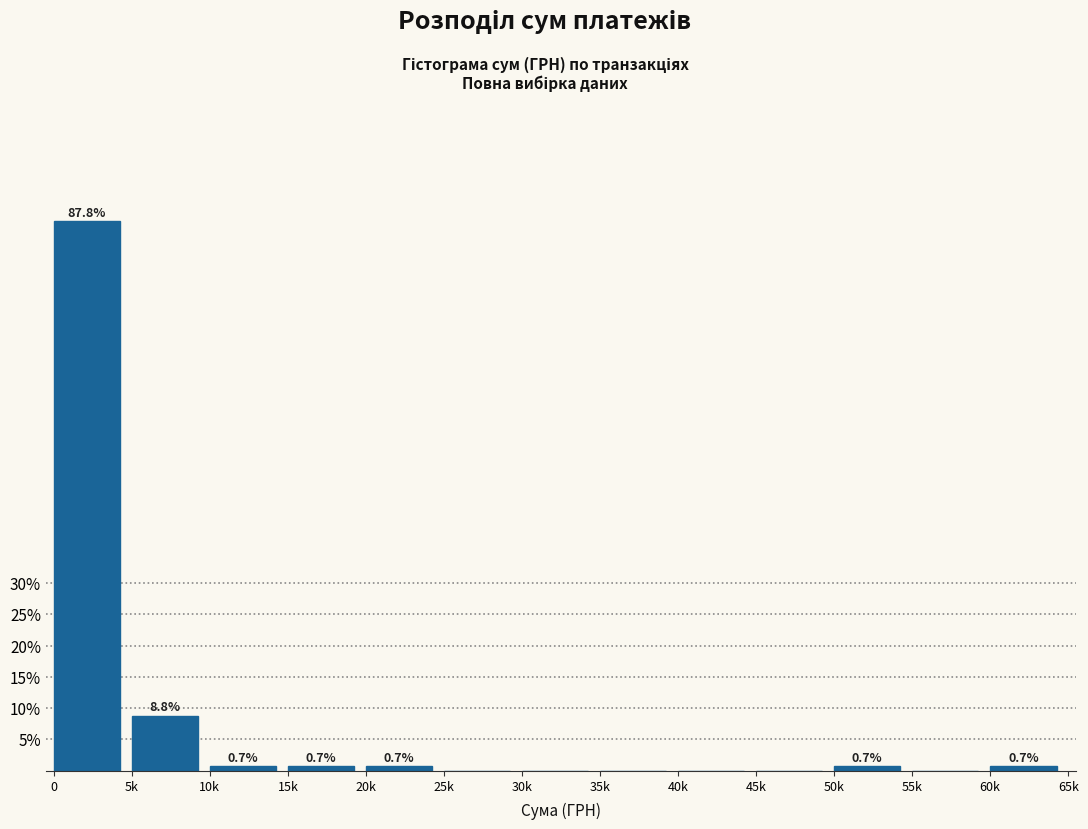

Reading right to left, what are all the values shown in this chart?

60k=0.7	55k=0.0	50k=0.7	45k=0.0	40k=0.0	35k=0.0	30k=0.0	25k=0.0	20k=0.7	15k=0.7	10k=0.7	5k=8.8	0=87.8